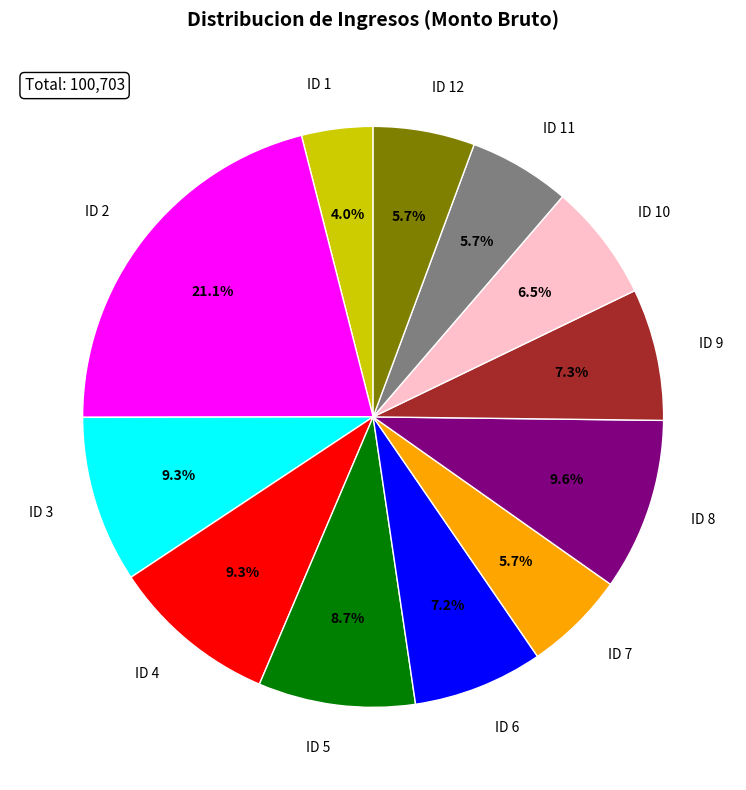

True or false: ID 11 accounts for 11% of the total.

False